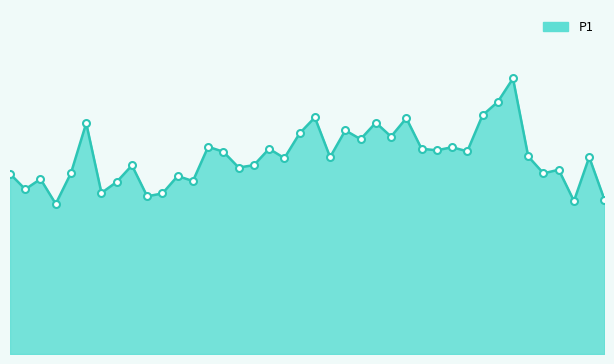

Does the chart have visible grid lines?

No